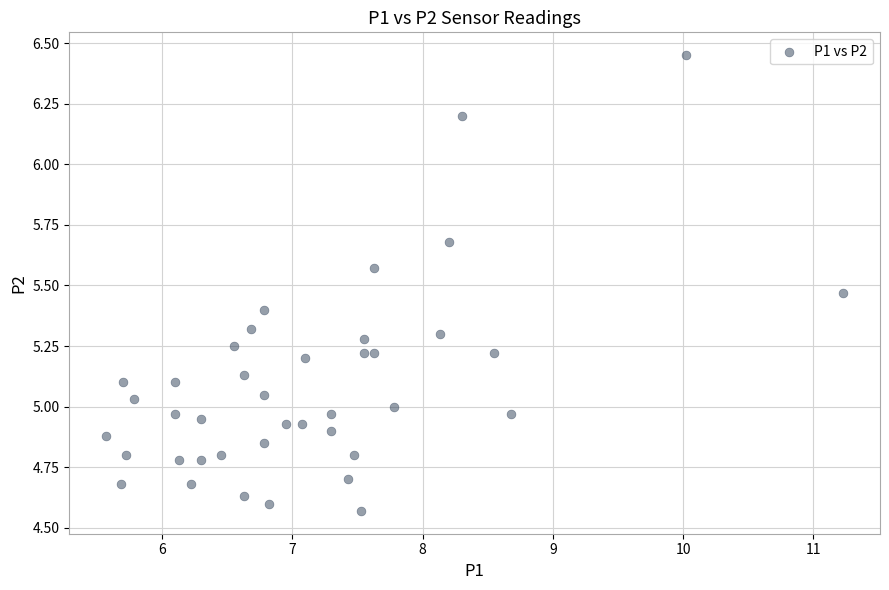

What is the range of X values (max minus min)?

5.7